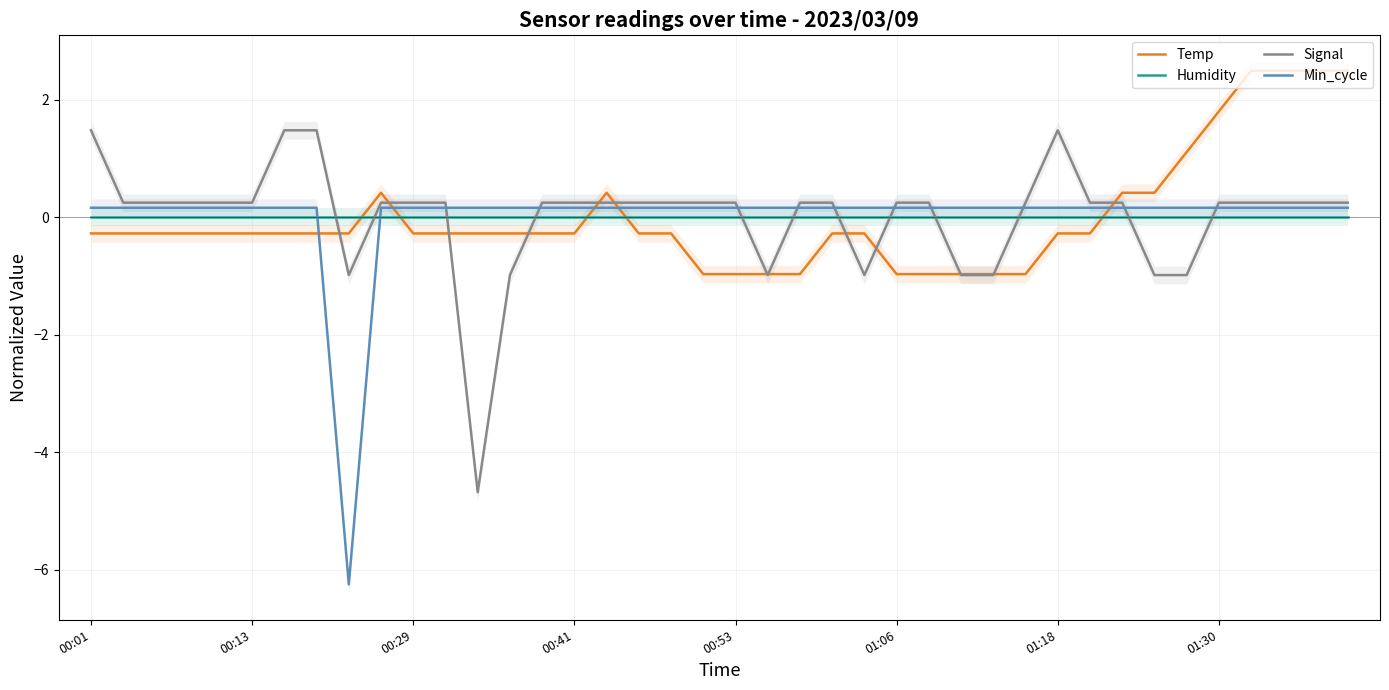

Which series has the widest spread of values?

Min_cycle